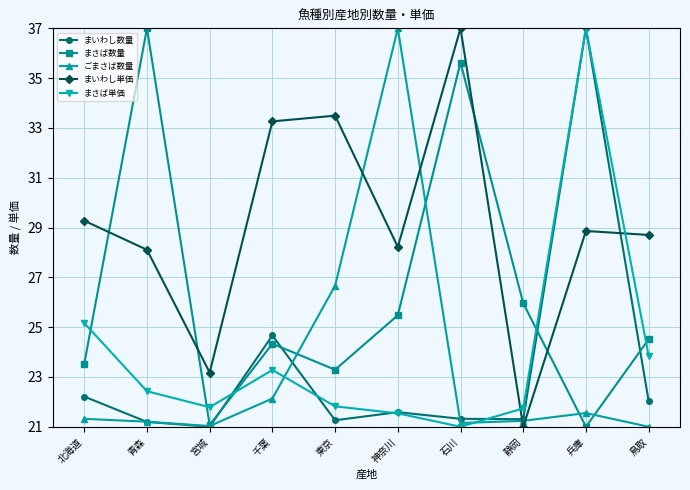

Between 宮城 and 東京, which series saw the biggest shift?

まいわし単価